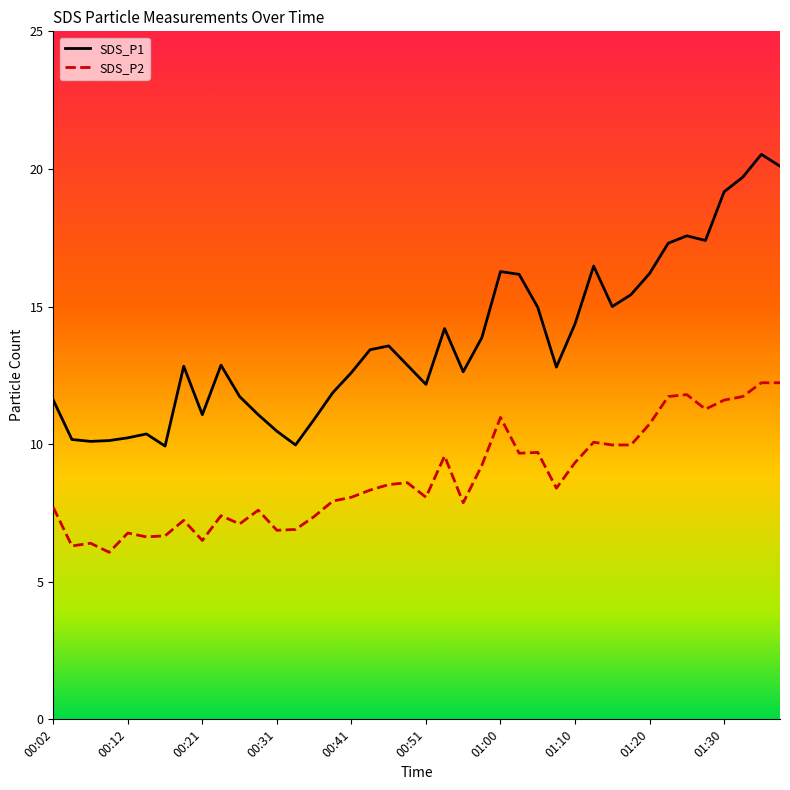

What is the maximum value for SDS_P2?

12.2